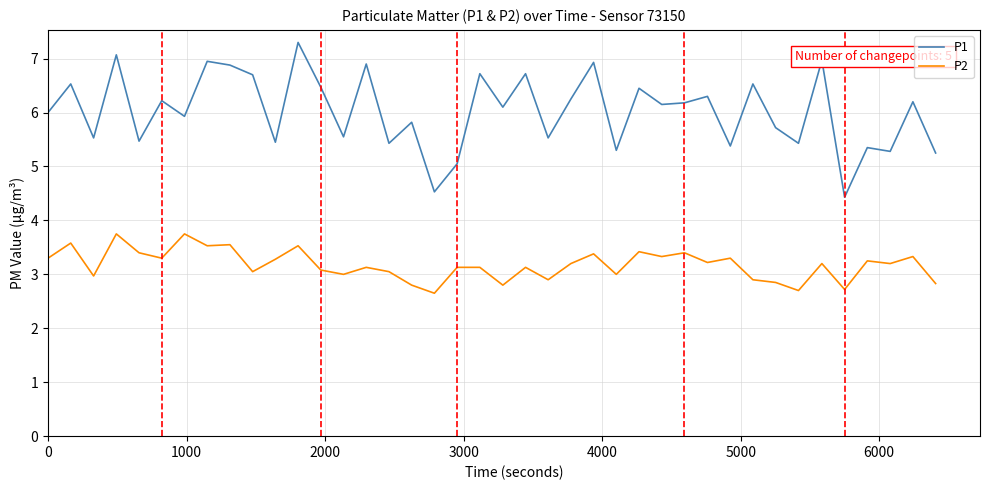

What is the maximum value for P1?

7.3